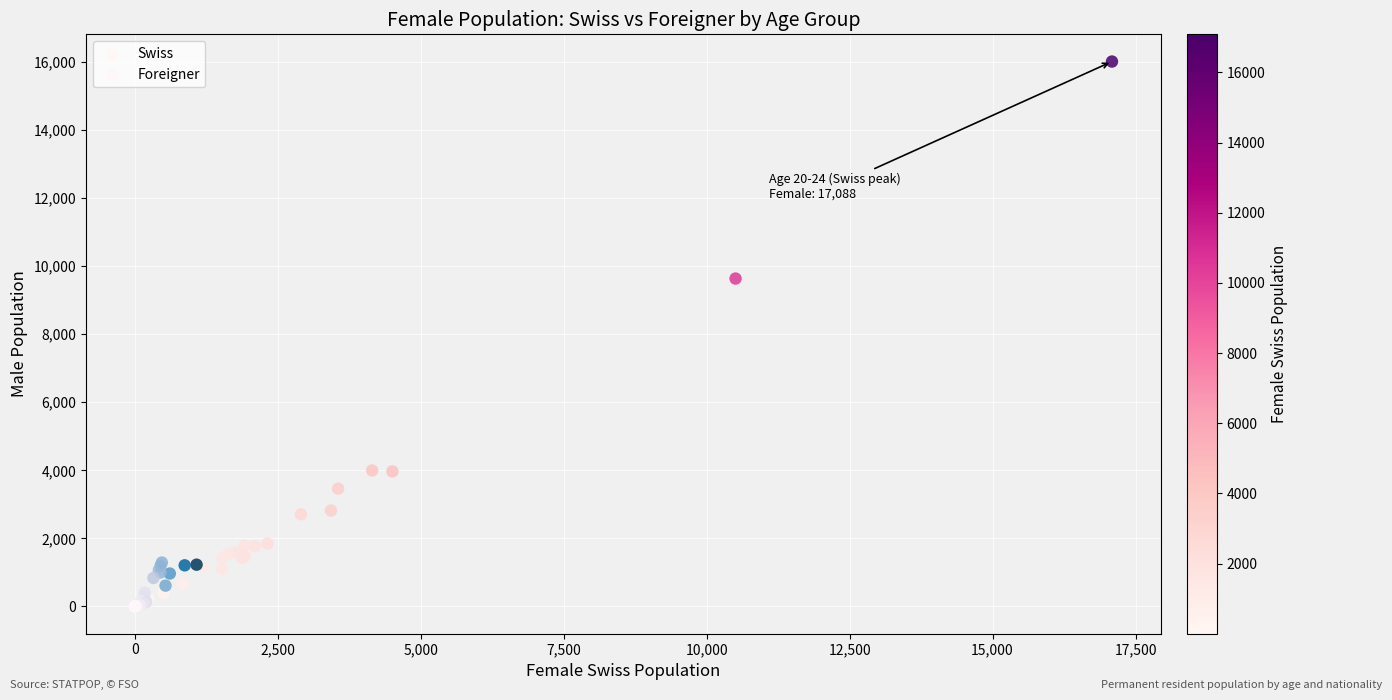

Which series reaches the maximum Y coordinate?

Swiss